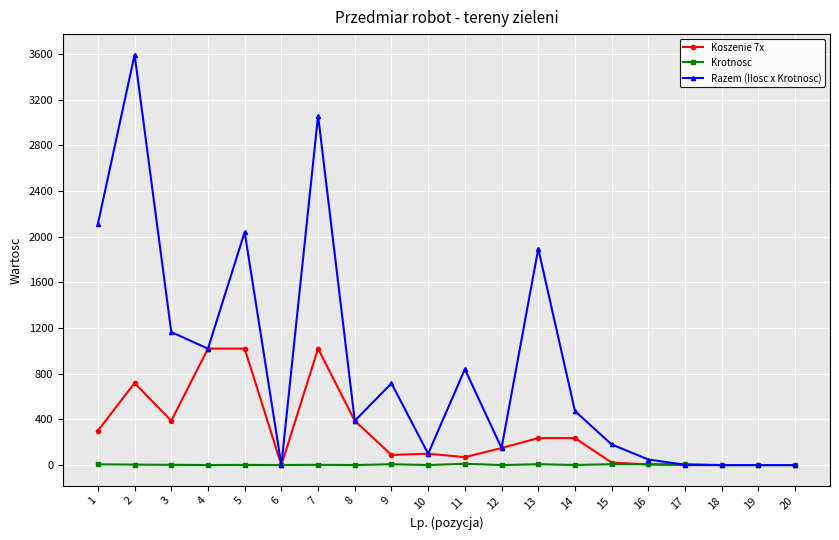

Count the number of categories in the chart.

20